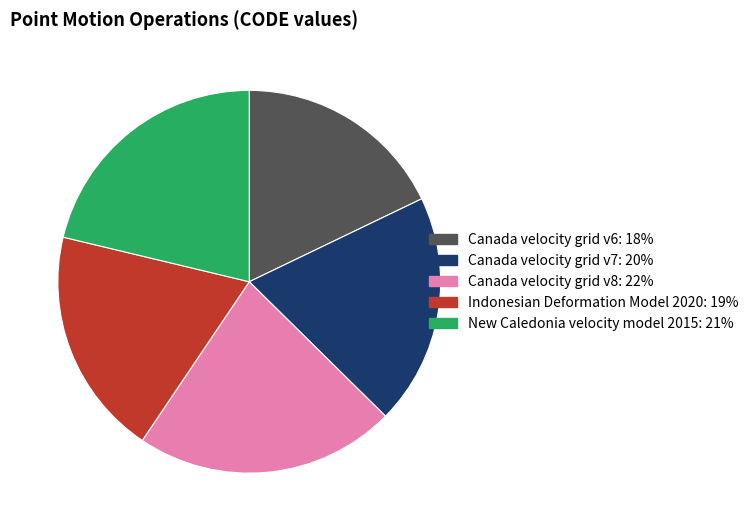

Is the sum of Canada velocity grid v6 and Canada velocity grid v8 greater than half?

No